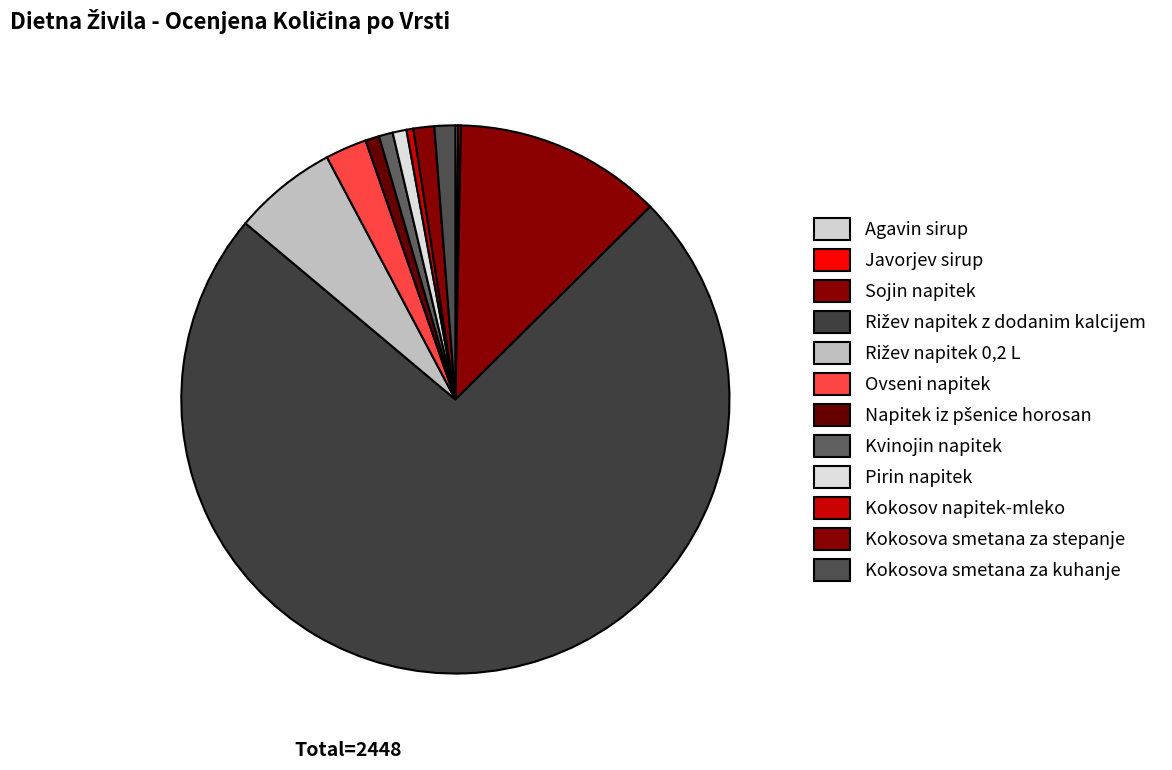

How many segments does this pie chart have?

12